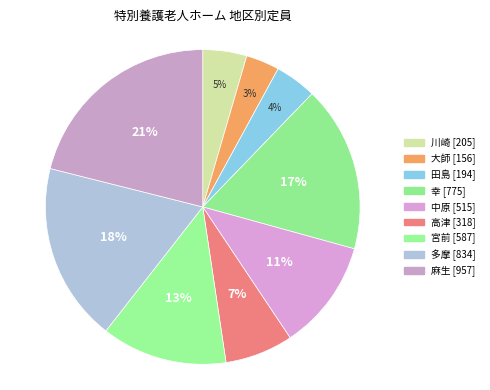

How many segments does this pie chart have?

9